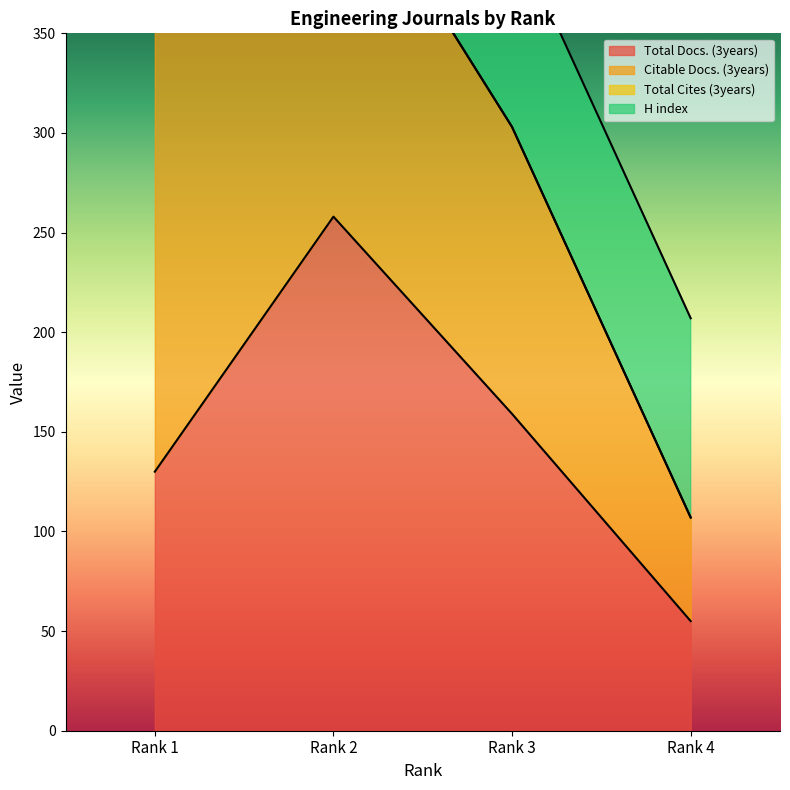

At which category is the sum across all series the highest?

Rank 1